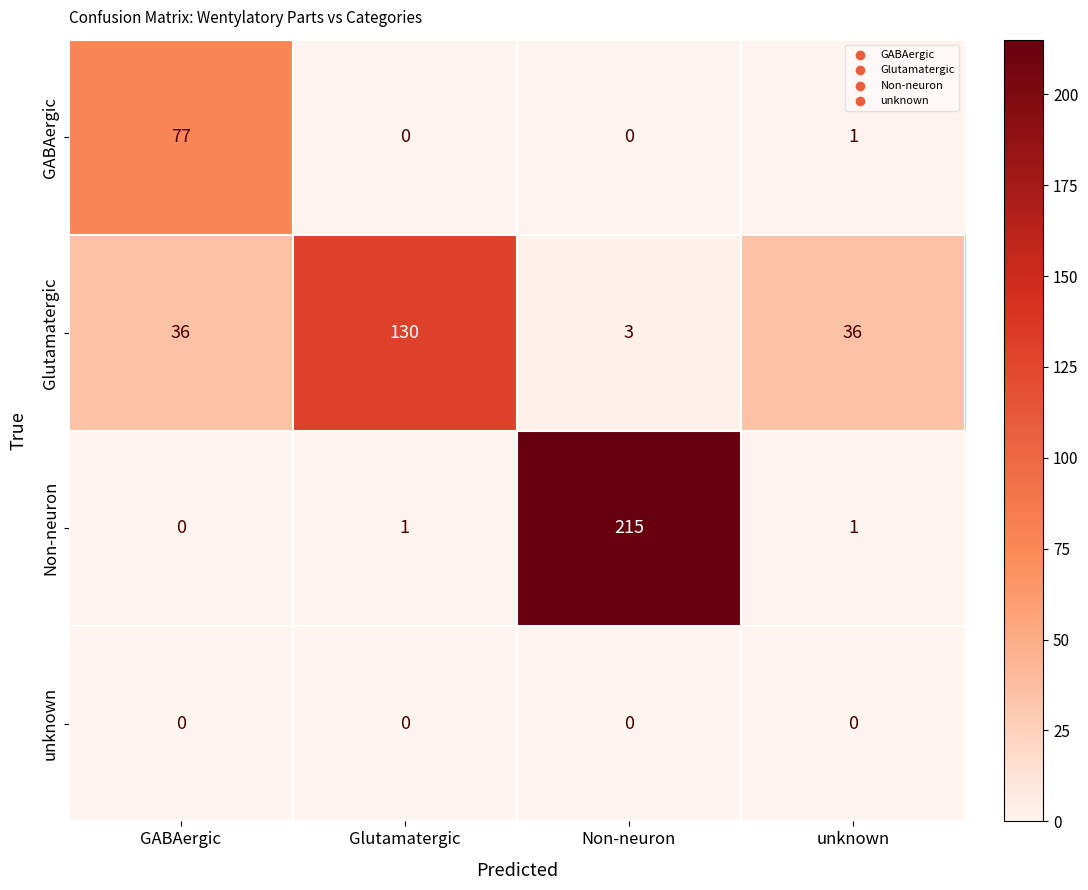

Which series has the widest spread of values?

Non-neuron